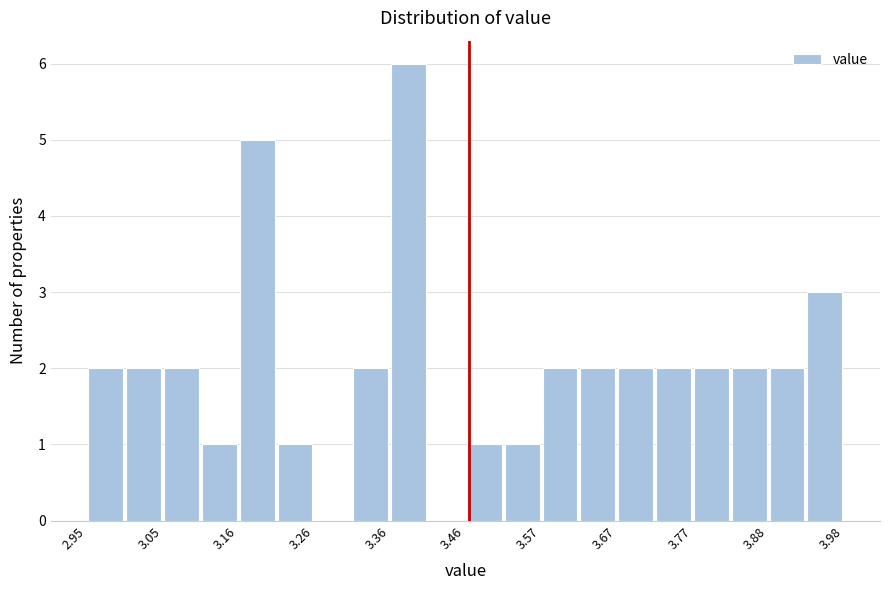

Around what value on the x-axis is the tallest bar? Give the approximate position of its centre, as read against the axis.

3.38